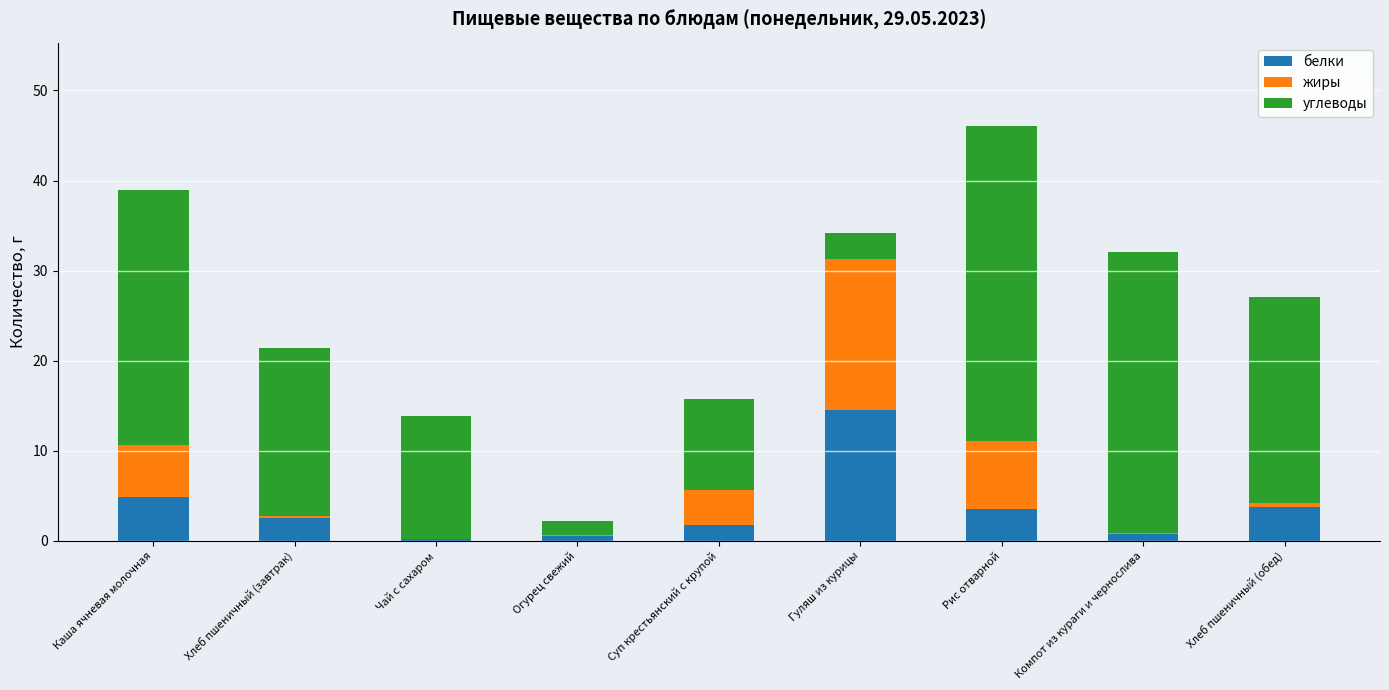

What value does the белки series have at Суп крестьянский с крупой?

1.8